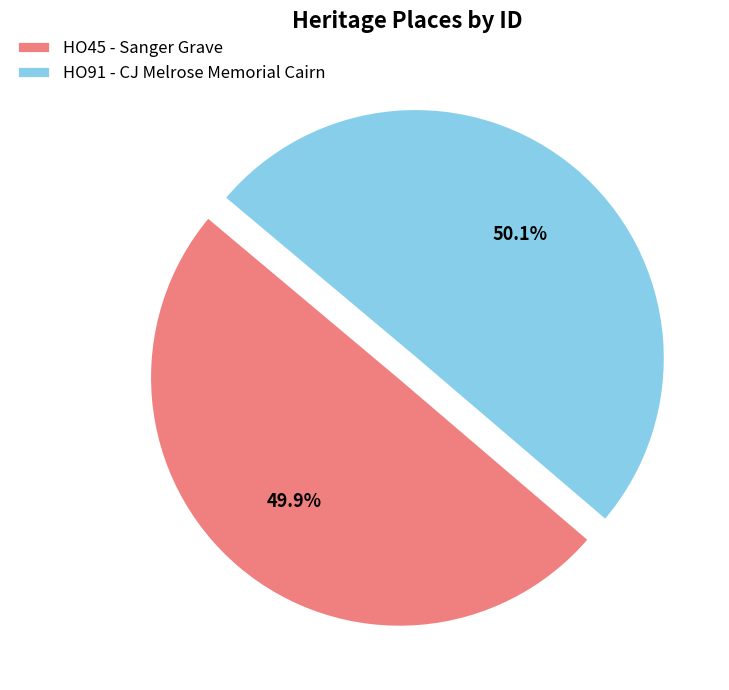

To the nearest percent, what percentage of the pie is HO91 - CJ Melrose Memorial Cairn?

50%